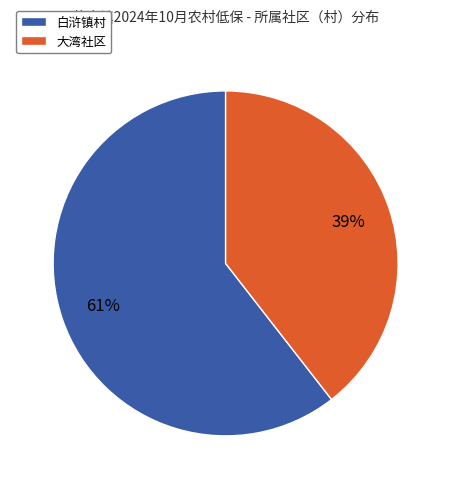

Which category has the biggest portion of the pie?

白浒镇村